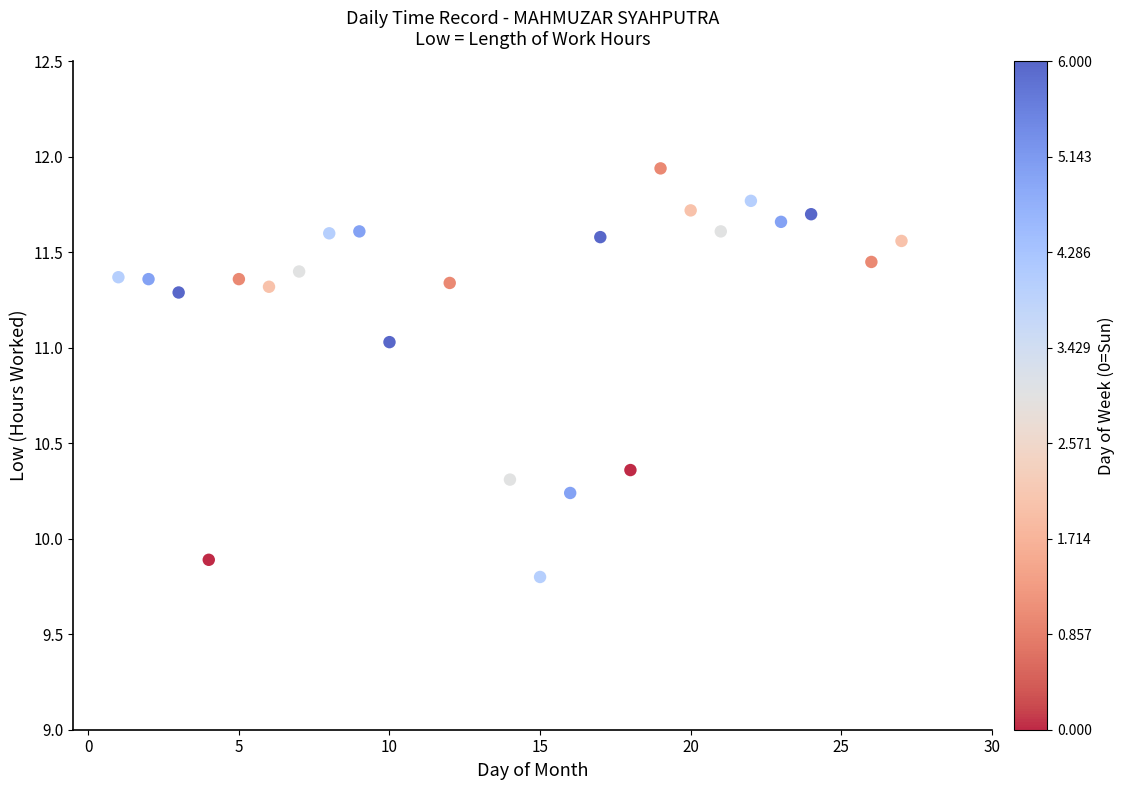

What is the range of Y values (max minus min)?

2.1